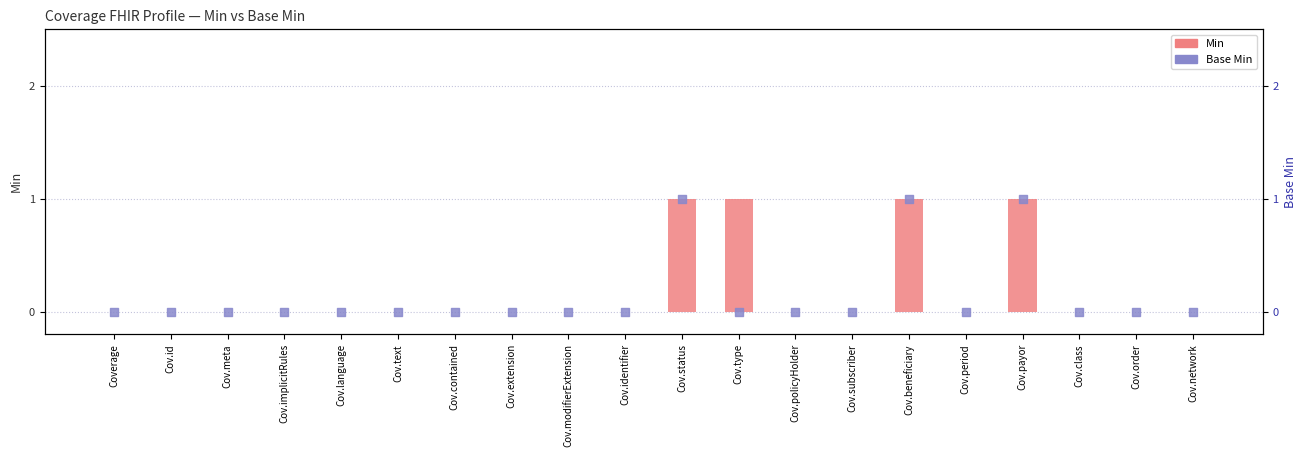

What is the total value across all series at Cov.beneficiary?

2